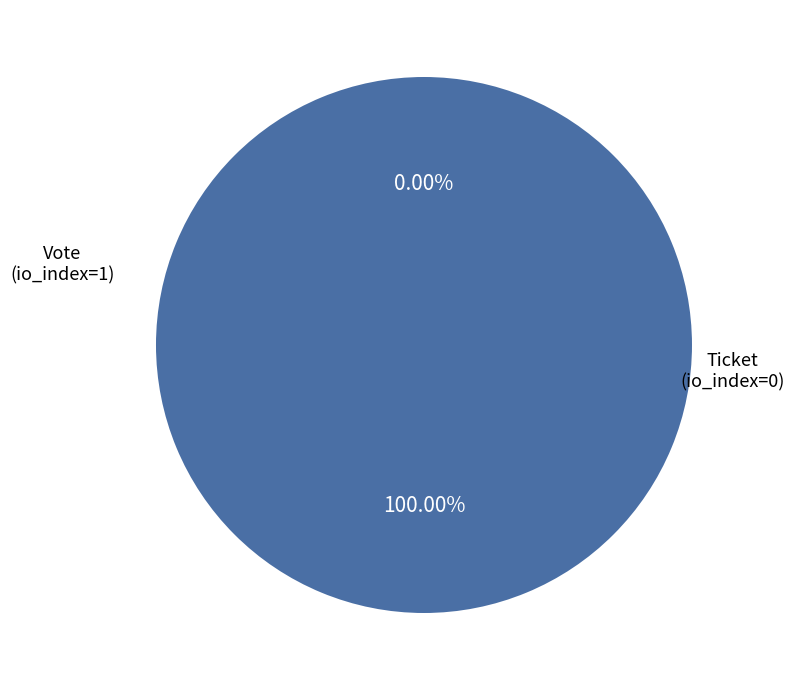

Rank the categories by value from highest to lowest.

Vote (io_index=1), Ticket (io_index=0)